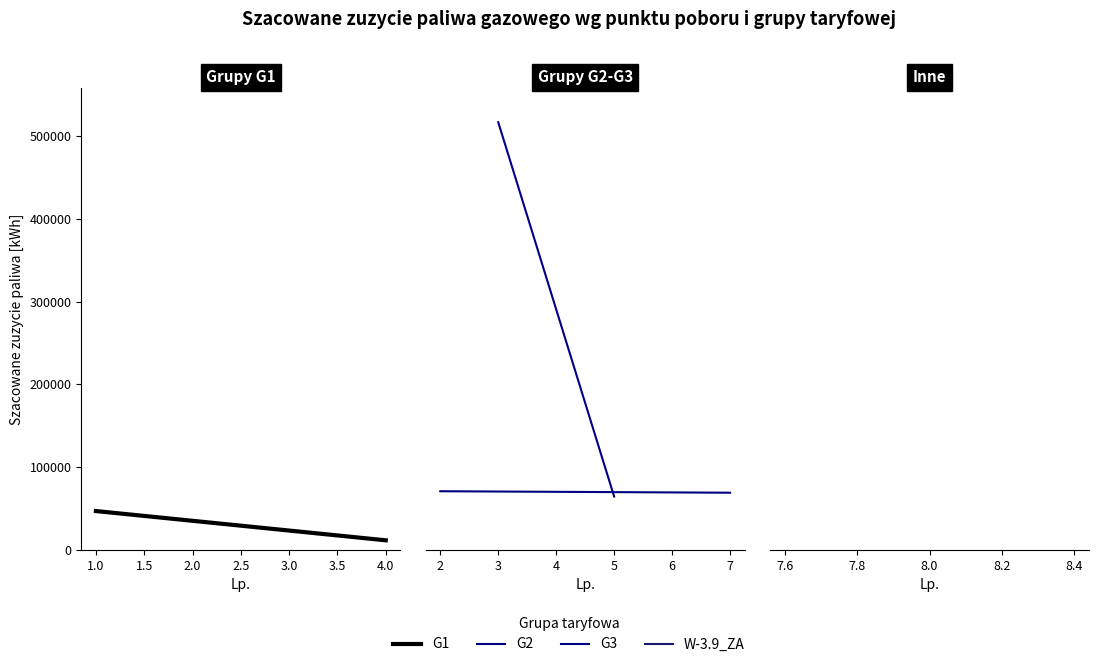

Where is the first local maximum?

3